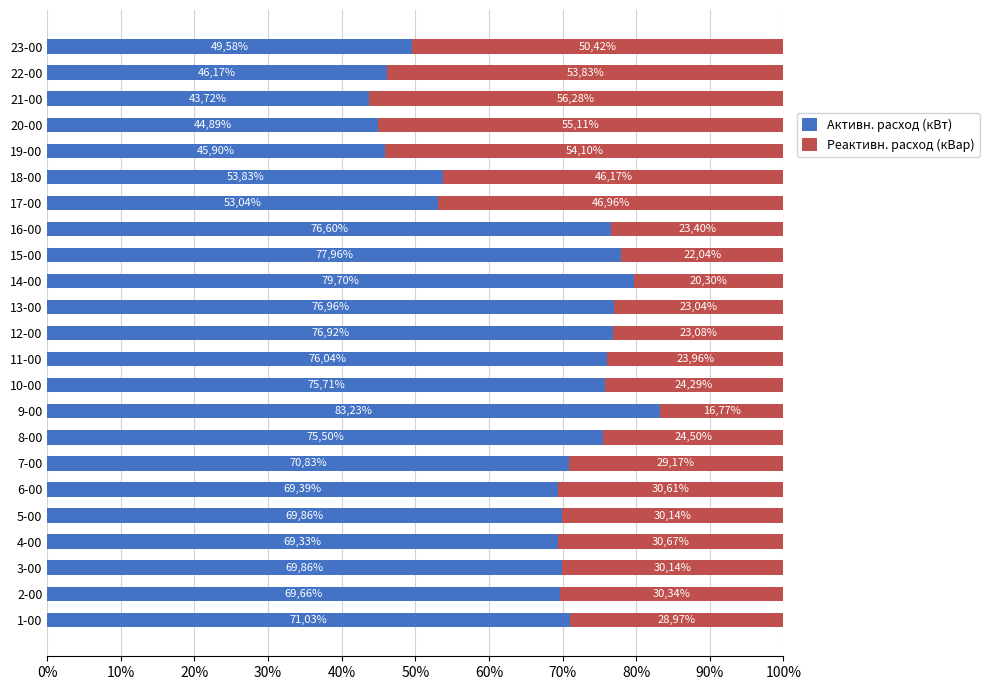

What is the value of the Активн. расход (кВт) bar at the 14th from the left?

79.7